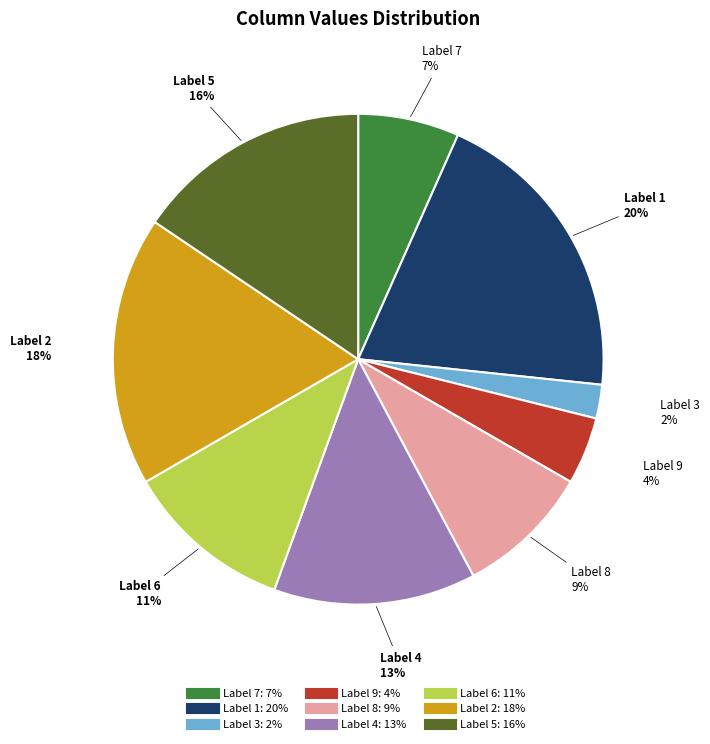

To the nearest percent, what is the average slice percentage?

11%